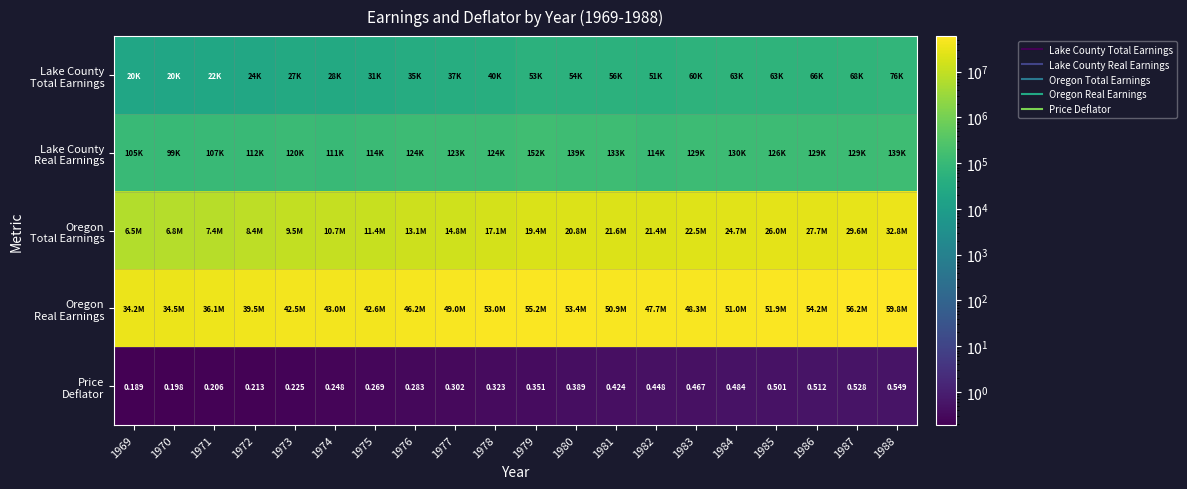

What is the difference between the highest and lowest values at 1987?

56151317.5